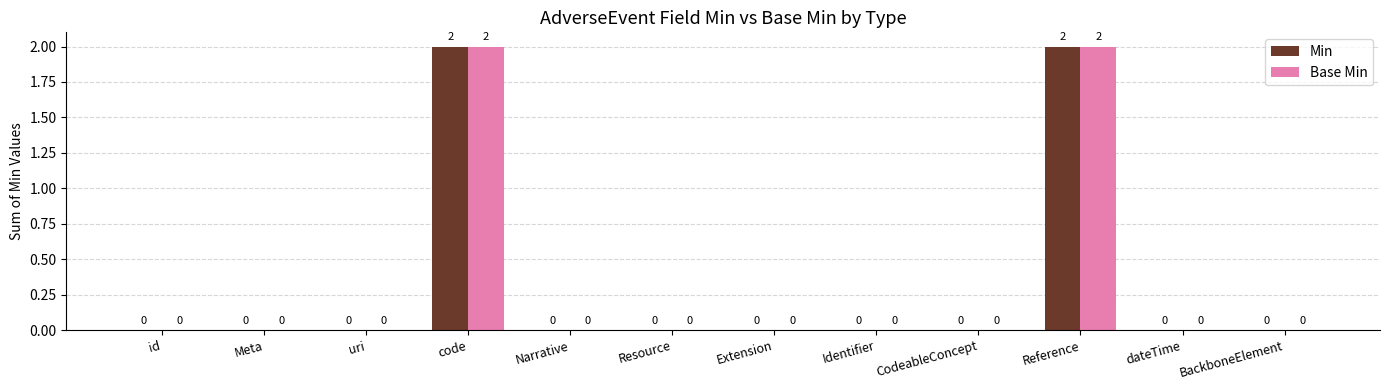

Reading left to right, transcribe all the data shown in this chart.

Min: id=0	Meta=0	uri=0	code=2	Narrative=0	Resource=0	Extension=0	Identifier=0	CodeableConcept=0	Reference=2	dateTime=0	BackboneElement=0
Base Min: id=0	Meta=0	uri=0	code=2	Narrative=0	Resource=0	Extension=0	Identifier=0	CodeableConcept=0	Reference=2	dateTime=0	BackboneElement=0